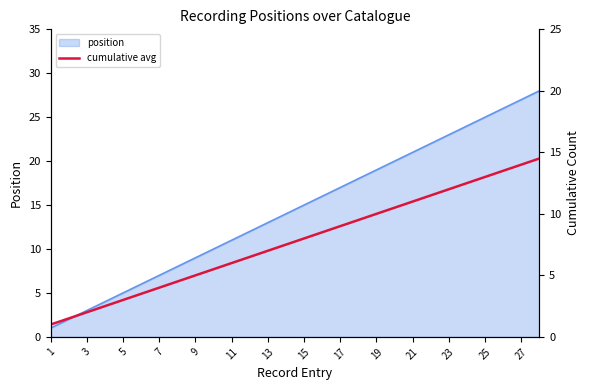

True or false: the data shows 1.6 at 1.

False